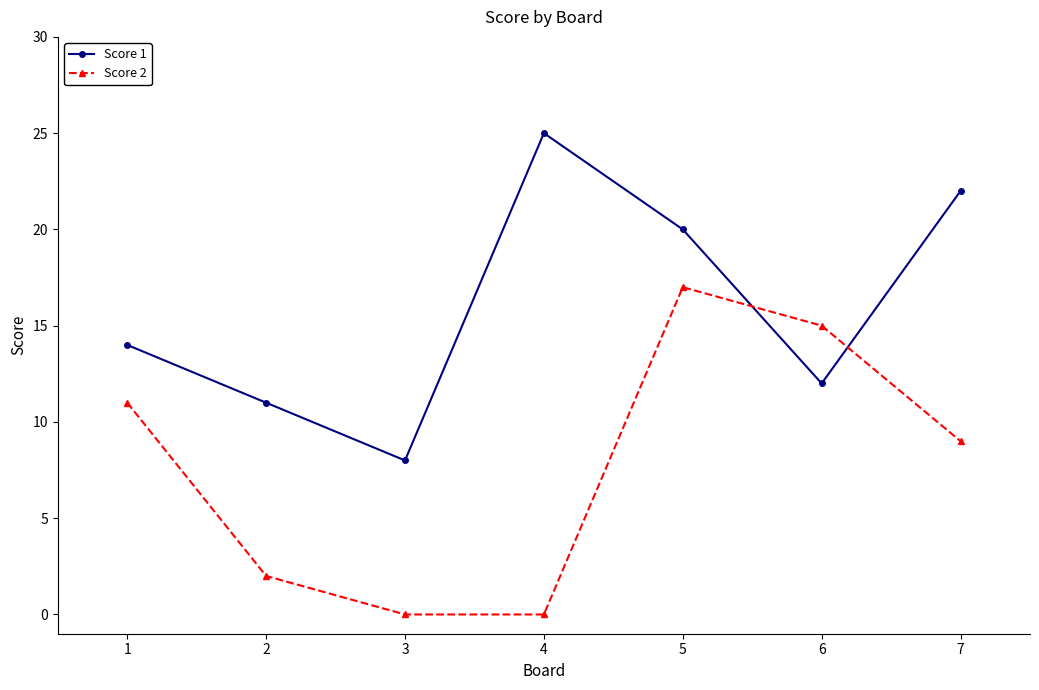

Rank the categories by Score 1 value from highest to lowest.

4, 7, 5, 1, 6, 2, 3